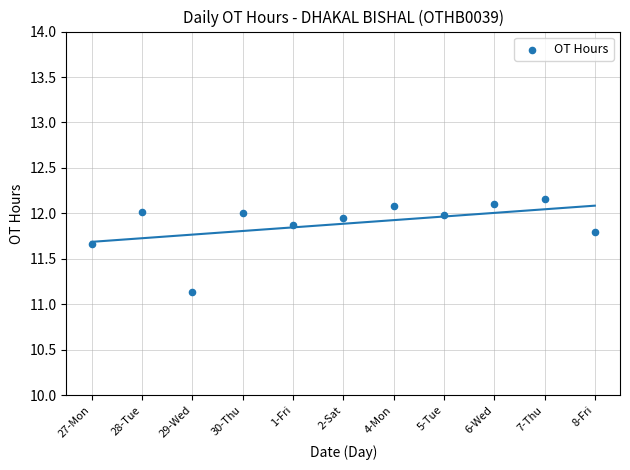

What Y value in the scatter plot is closest to 11?

11.1